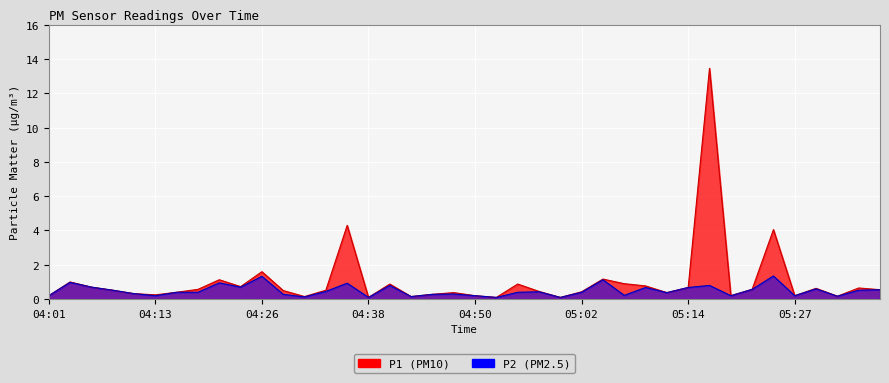

What is the sum of the P2 values at 05:31 and 05:27?

0.4